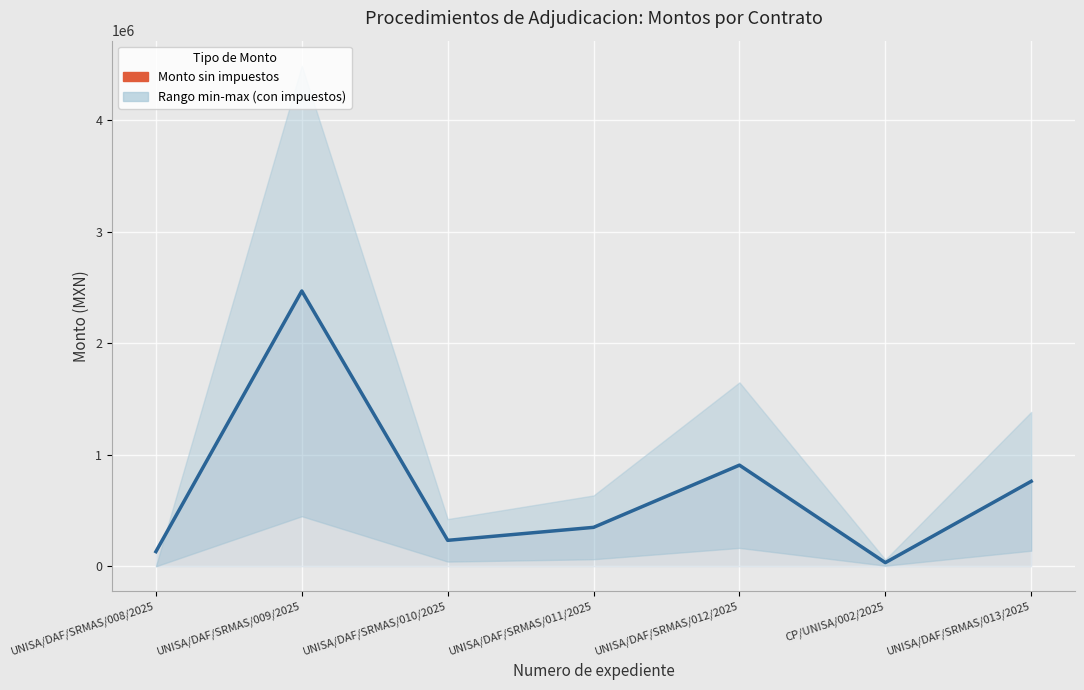

The value at UNISA/DAF/SRMAS/010/2025 is 233024.0. True or false?

True